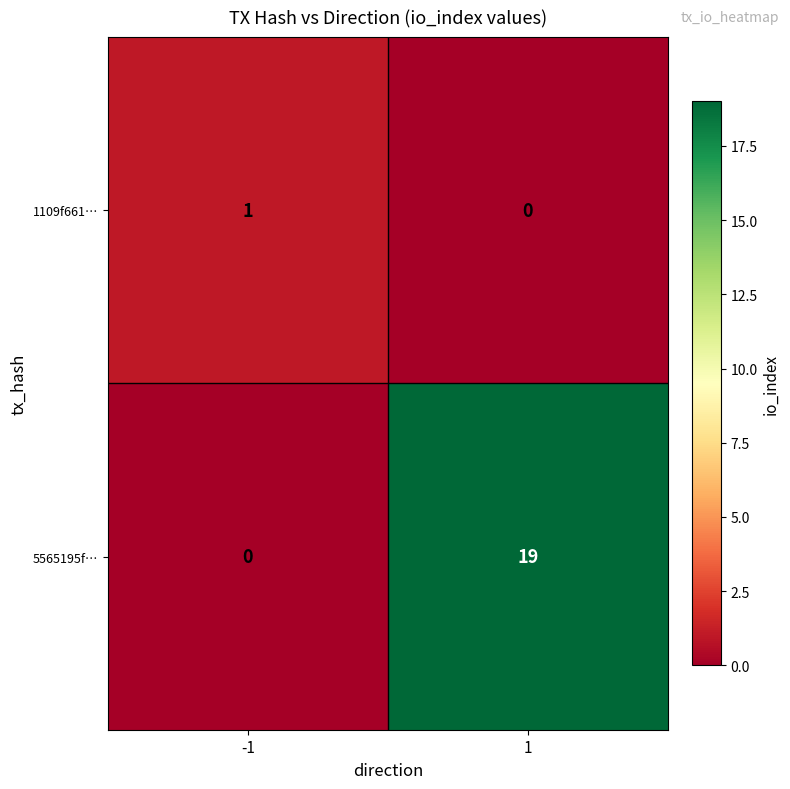

Reading left to right, what are all the values shown in this chart?

1109f661…: 1	0
5565195f…: 0	19